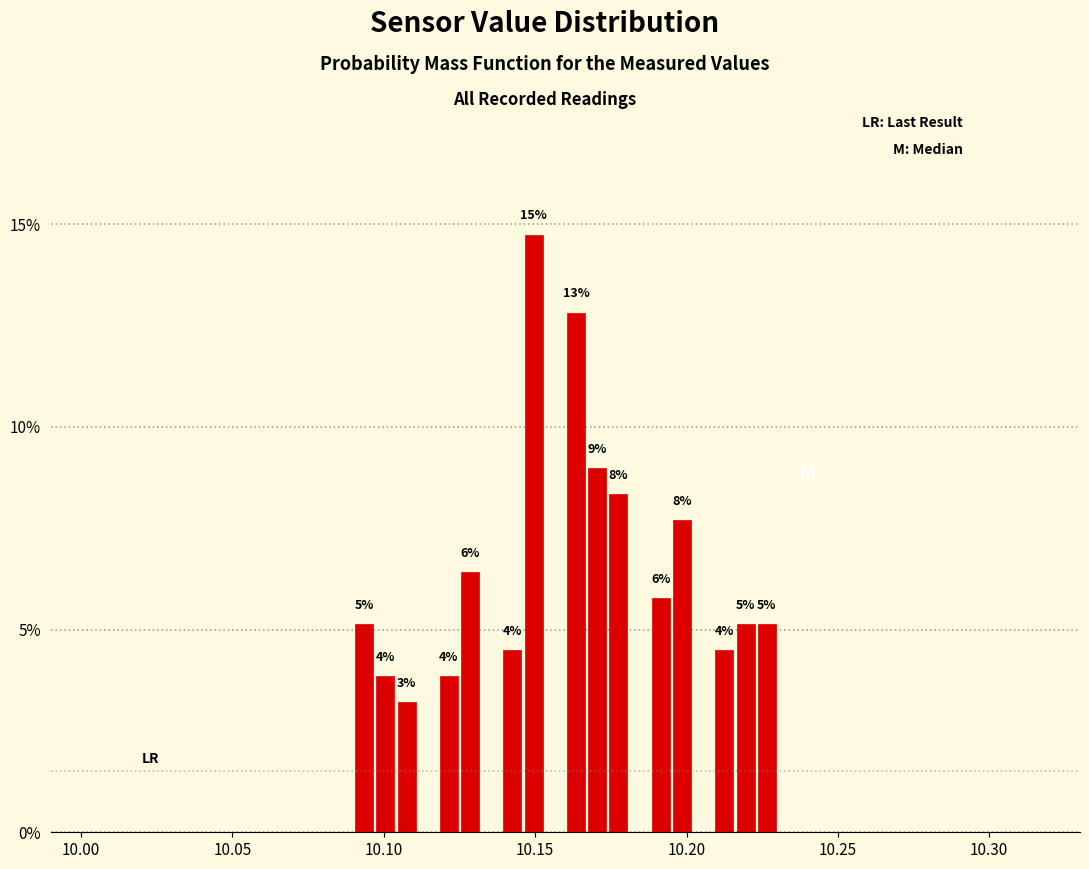

Around what value on the x-axis is the tallest bar? Give the approximate position of its centre, as read against the axis.

10.150